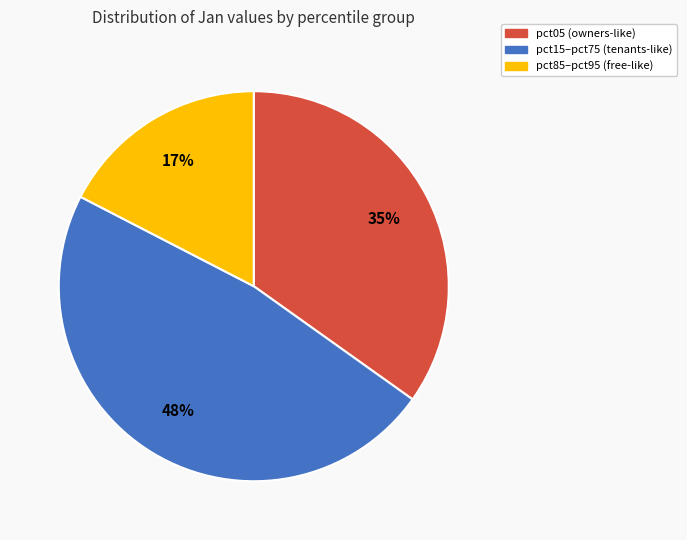

To the nearest percent, what is the average slice percentage?

33%